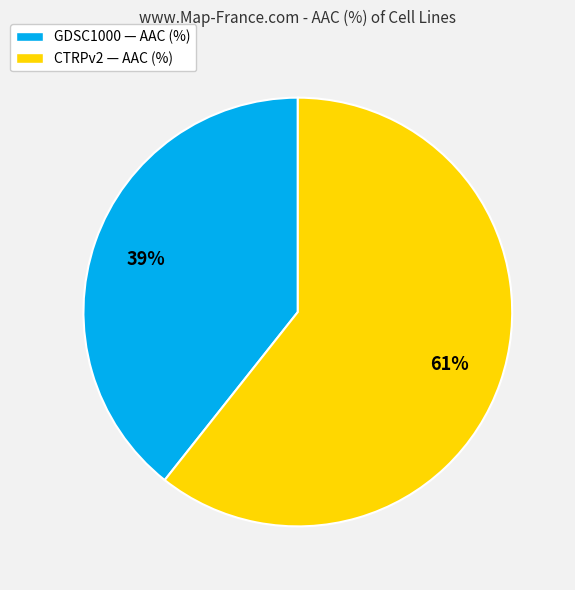

Do GDSC1000 — AAC (%) and CTRPv2 — AAC (%) together represent more than half of the pie?

Yes